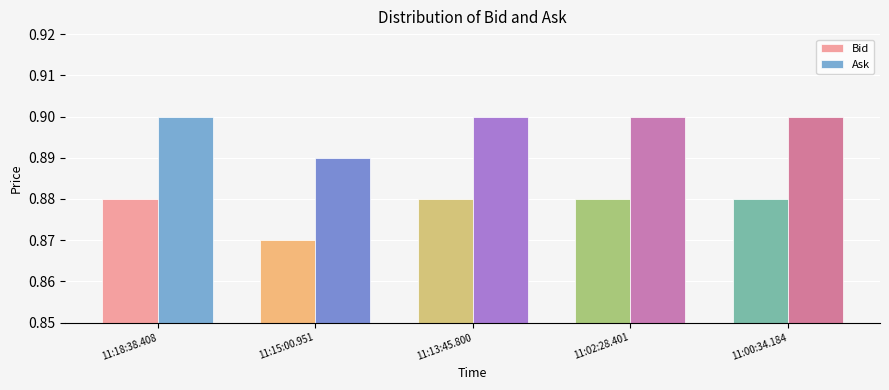

What is the sum of the Ask values at 11:00:34.184 and 11:02:28.401?

1.8